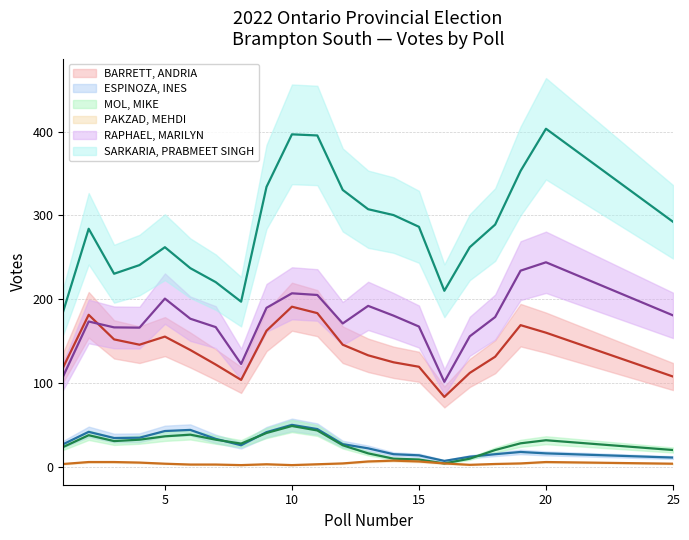

Where is the first local maximum for ESPINOZA, INES?

2